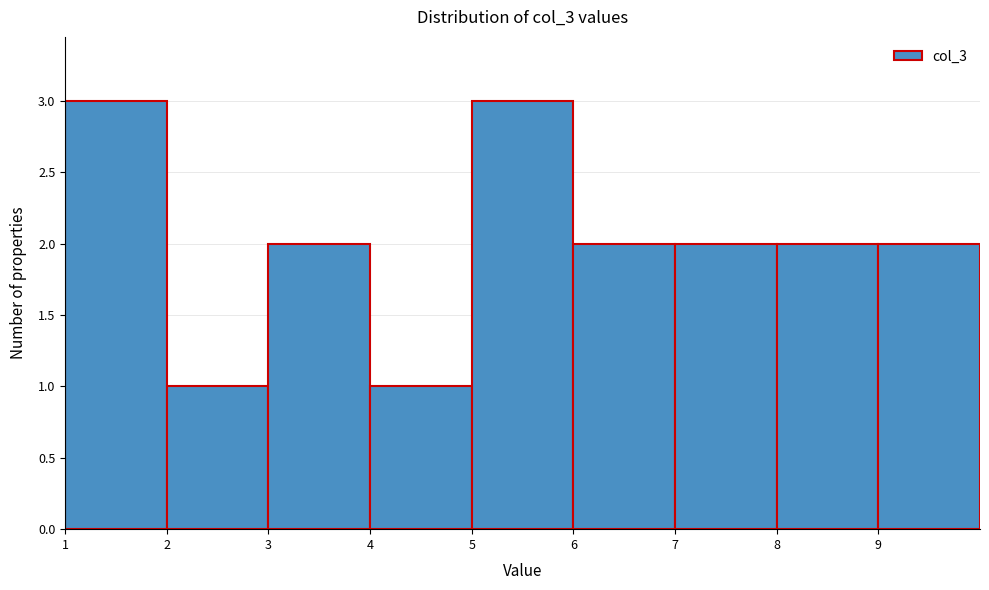

How tall is the bar that spans 8 to 9 on the x-axis? The values are not printed on the chart, so give them approximately, as read against the axis.

2